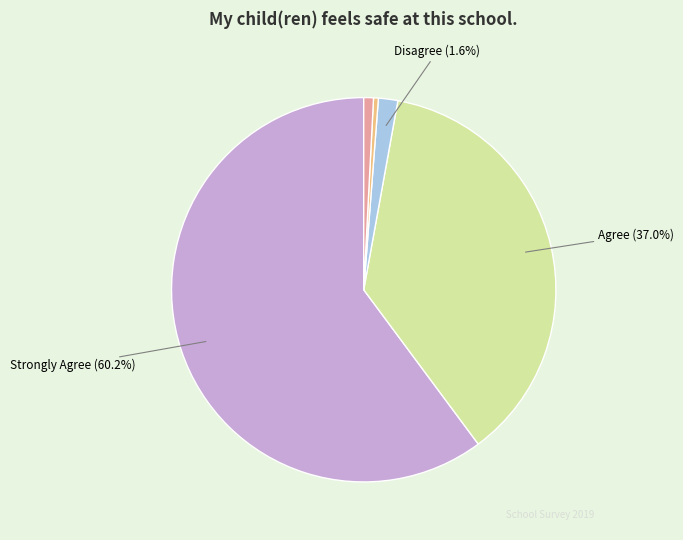

Is there a majority slice in this chart?

Yes